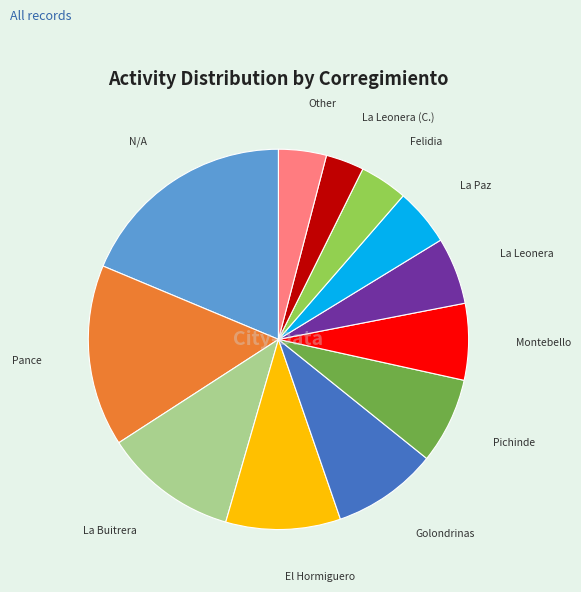

Between Pance and Pichinde, which is larger?

Pance